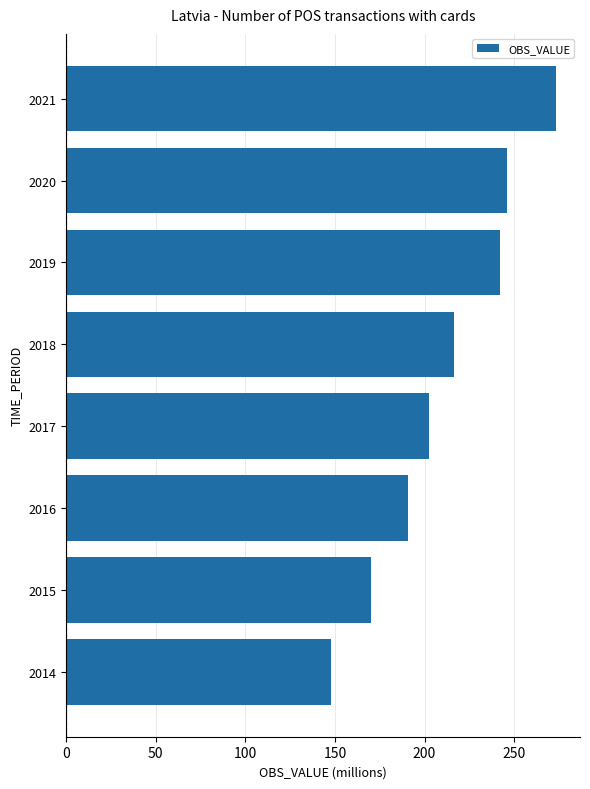

What is the ratio of the value at 2014 to the value at 2021?

0.5